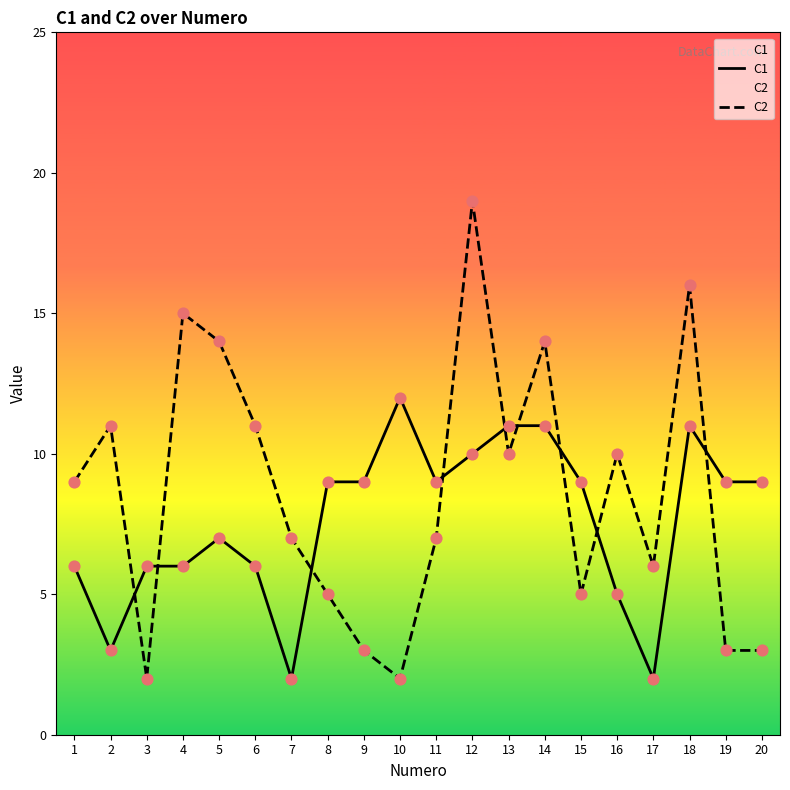

What is the total value across all series at 19?

12